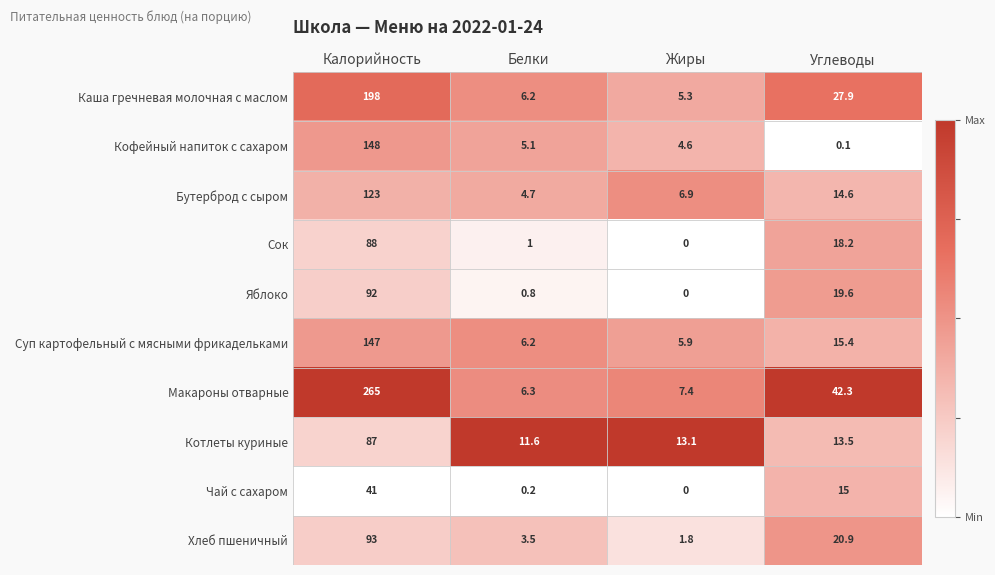

Rank the categories by Суп картофельный с мясными фрикадельками value from lowest to highest.

Жиры, Белки, Углеводы, Калорийность